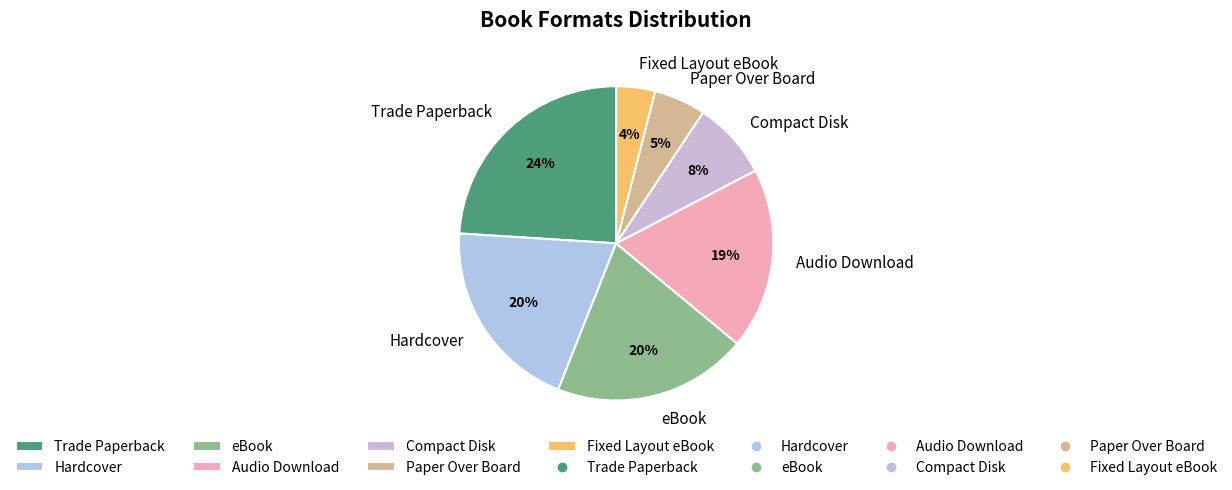

How many segments does this pie chart have?

7